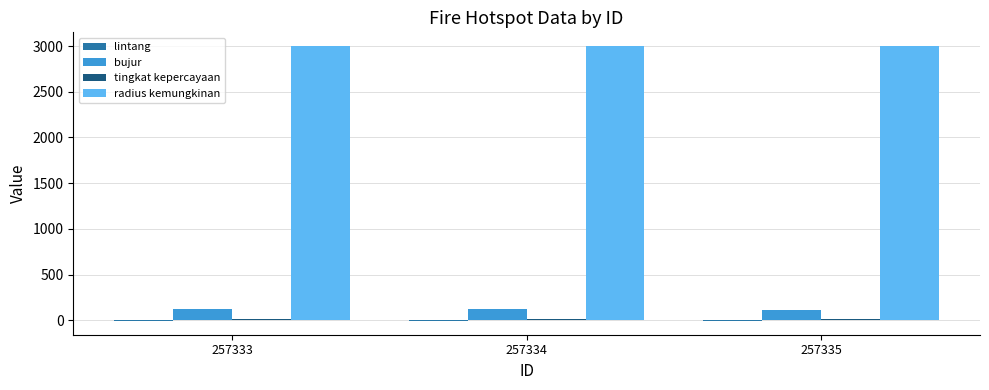

Which series has the largest total across all categories?

radius kemungkinan